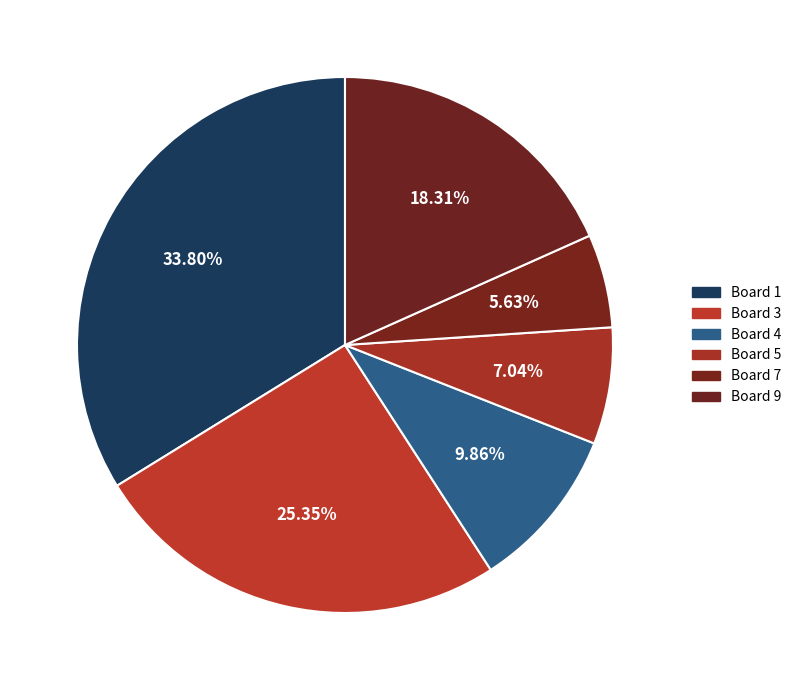

Count the number of slices in the pie.

6